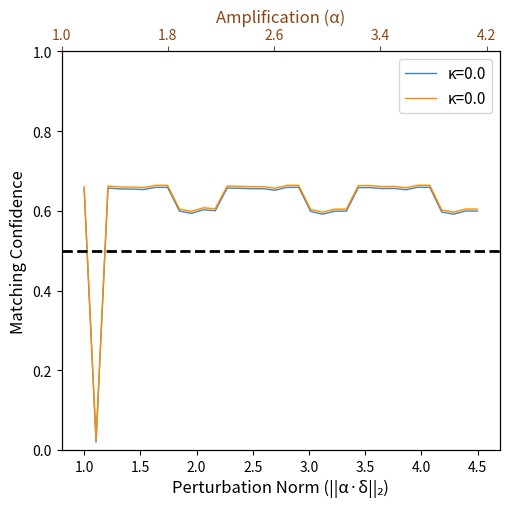

At how many categories does at least one series exceed 0?

34